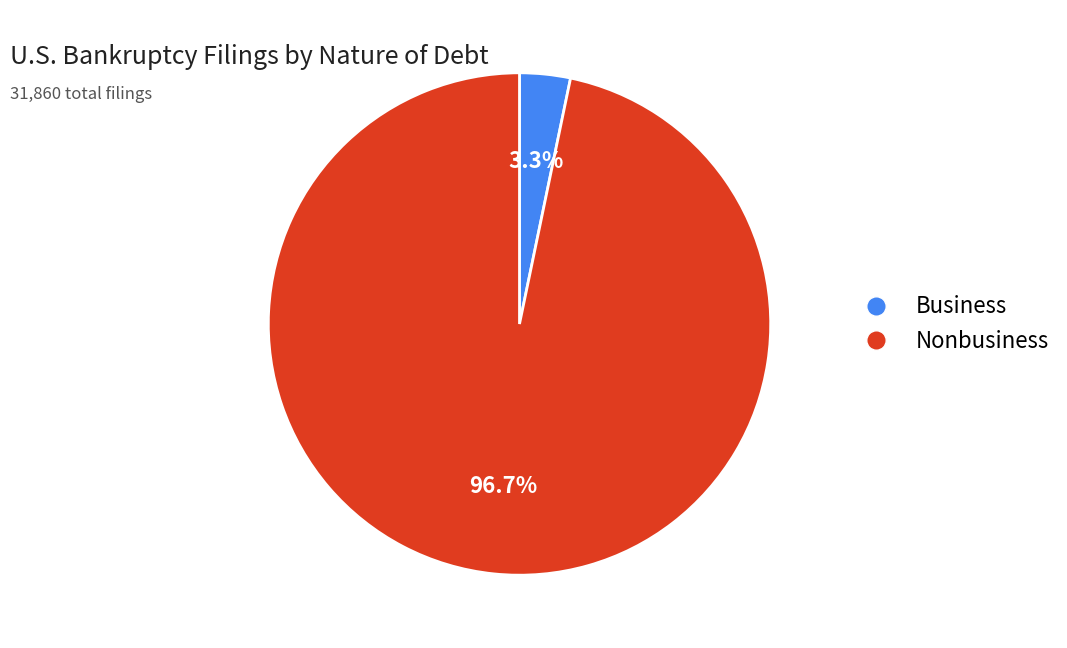

Is there any slice that represents more than half of the pie?

Yes